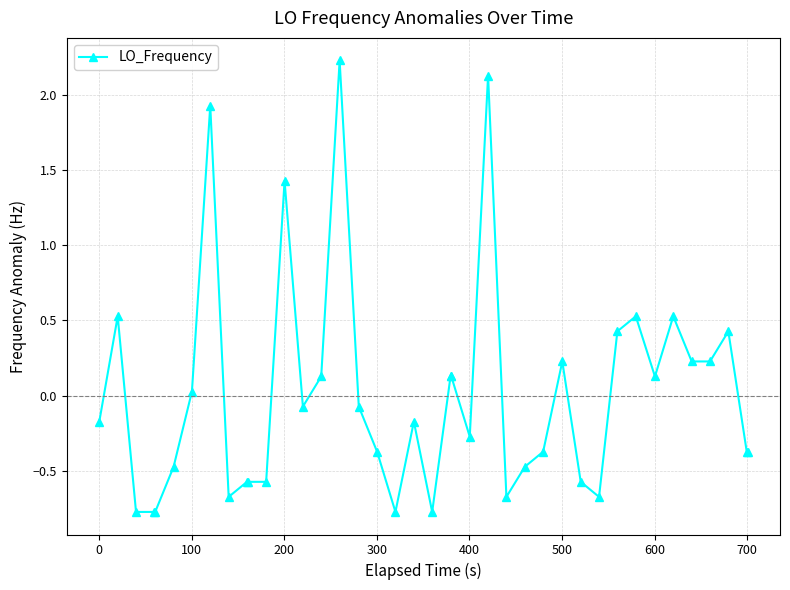

What is the greatest value displayed?

2.2